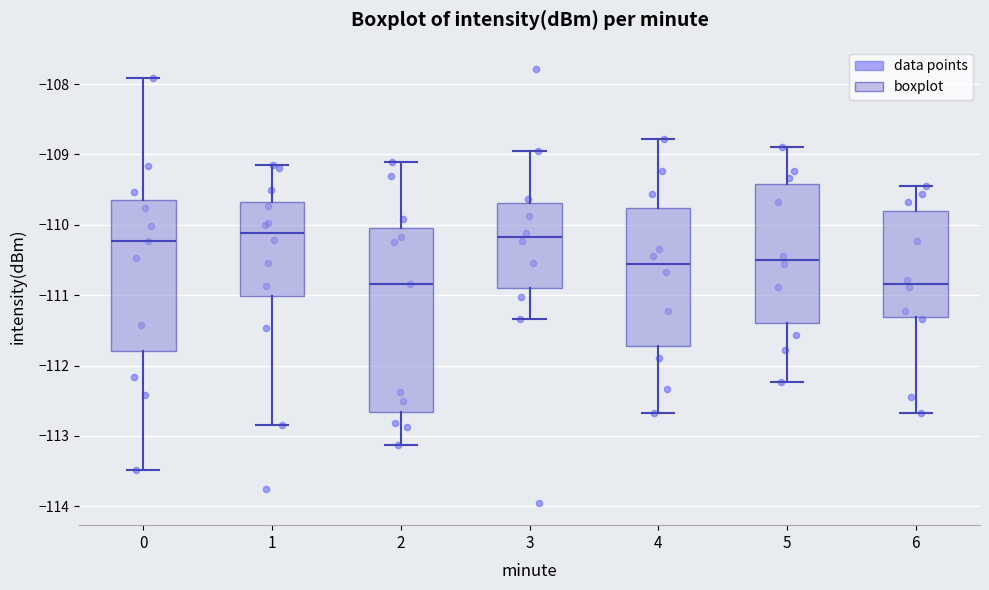

Reading left to right, read every box against the y-axis: the position of its median line, the range the box covers, and the ends of its whiskers. The values are not printed on the chart, so give them approximately, as read against the axis.

0: median -110.2, box -111.8 to -109.6, whiskers -113.5 to -107.9
1: median -110.1, box -111.0 to -109.7, whiskers -112.8 to -109.1
2: median -110.8, box -112.7 to -110.0, whiskers -113.1 to -109.1
3: median -110.2, box -110.9 to -109.7, whiskers -111.3 to -108.9
4: median -110.6, box -111.7 to -109.8, whiskers -112.7 to -108.8
5: median -110.5, box -111.4 to -109.4, whiskers -112.2 to -108.9
6: median -110.8, box -111.3 to -109.8, whiskers -112.7 to -109.4